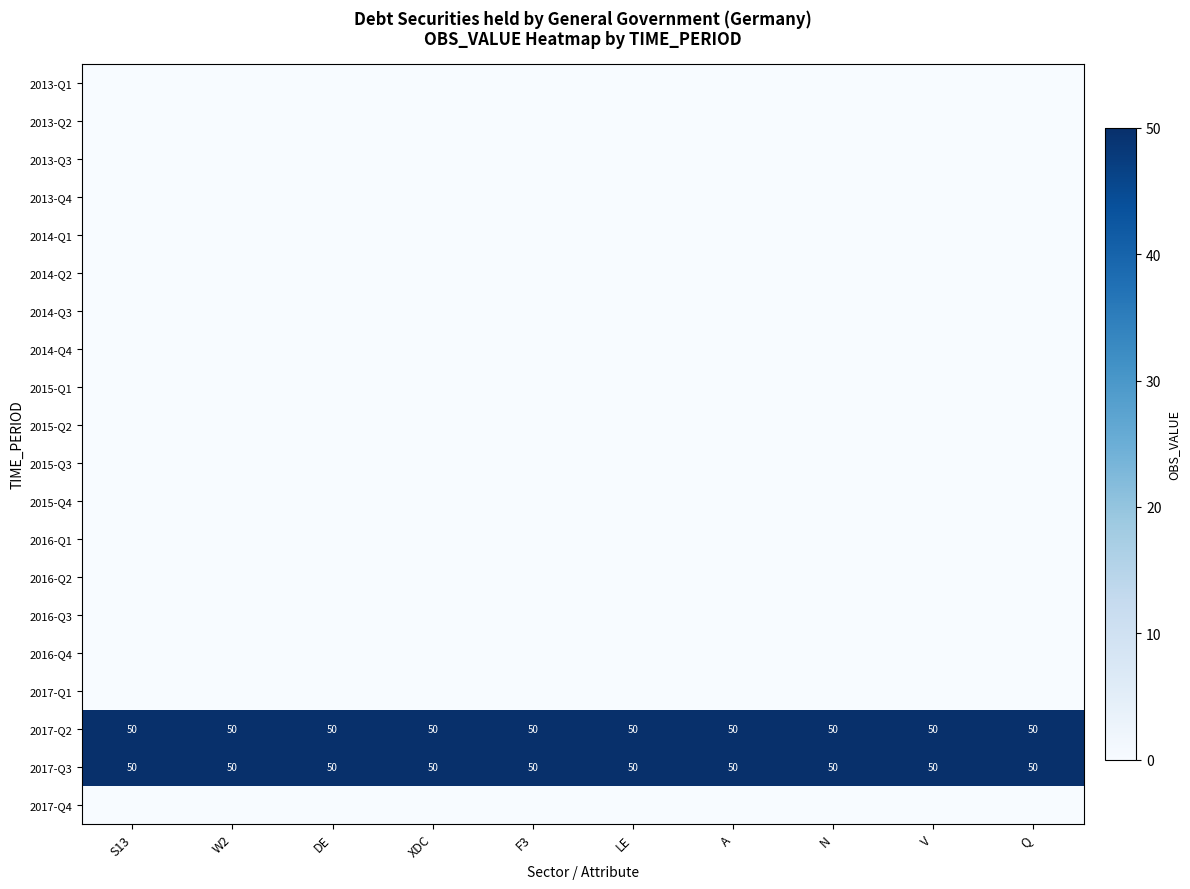

The value of 2017-Q3 at W2 is 50. True or false?

True